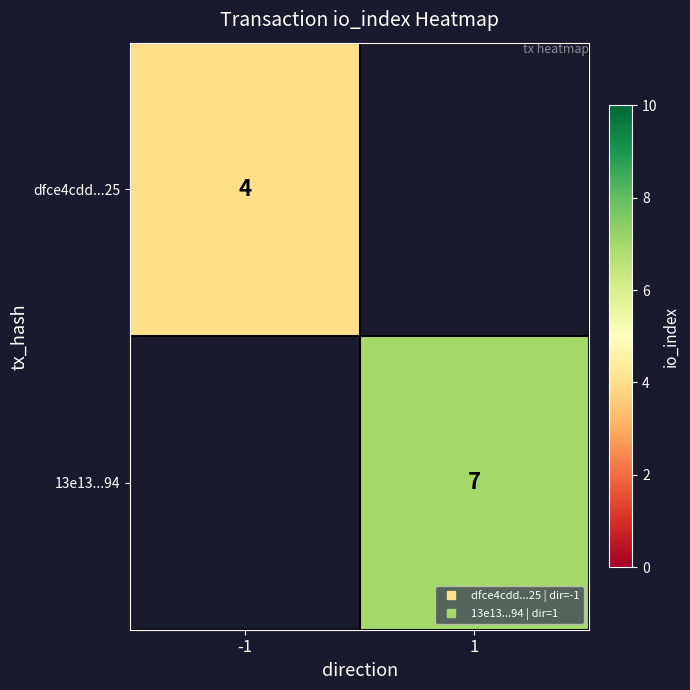

List the series in order of their peak value, lowest first.

dfce4cdd...25, 13e13...94